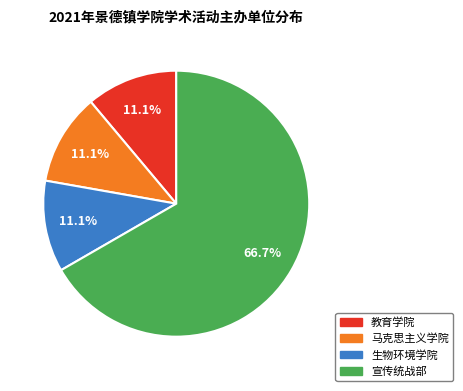

What percentage do 生物环境学院 and 马克思主义学院 together represent?

22.2%